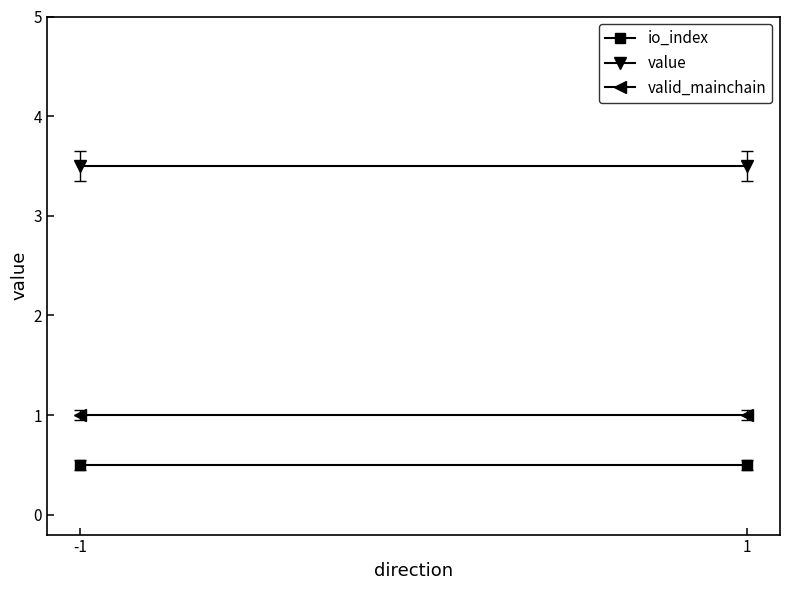

The valid_mainchain series shows 1.0 at -1. True or false?

True